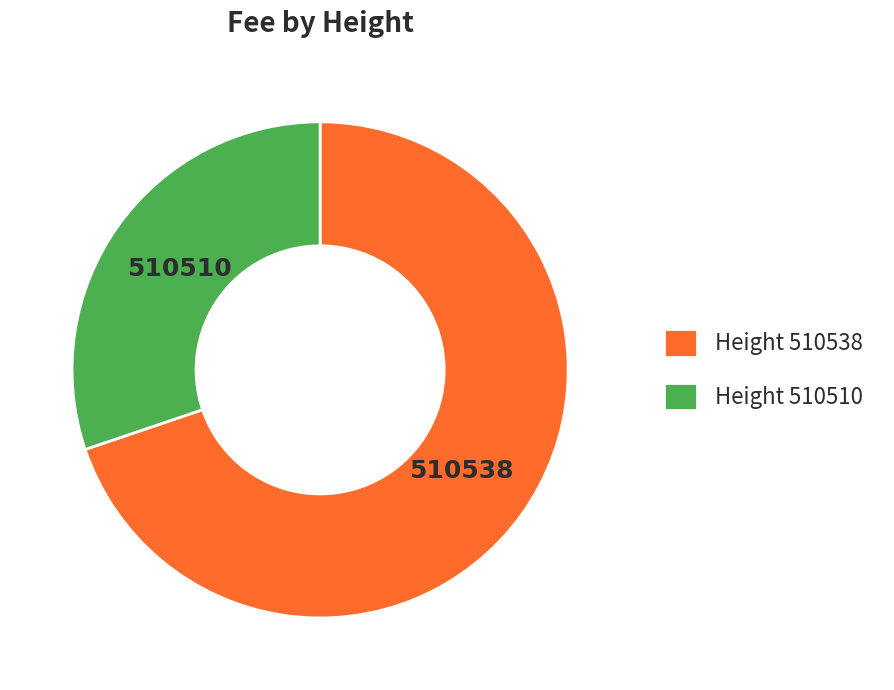

Rank the categories by value from lowest to highest.

Height 510510, Height 510538